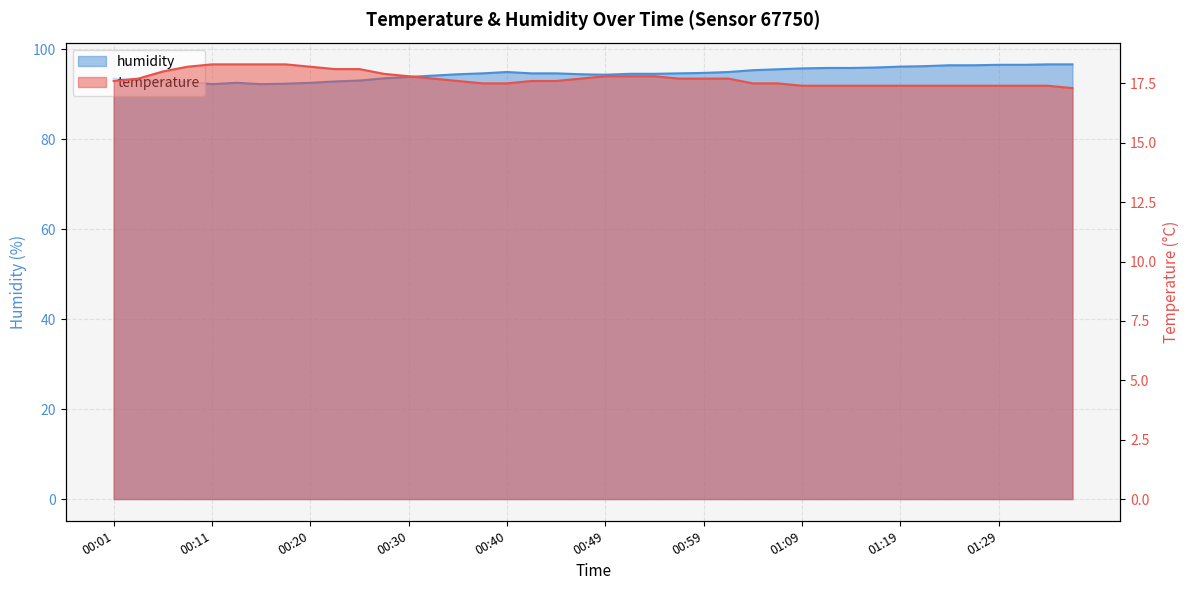

What is the highest value of the temperature series?

18.3